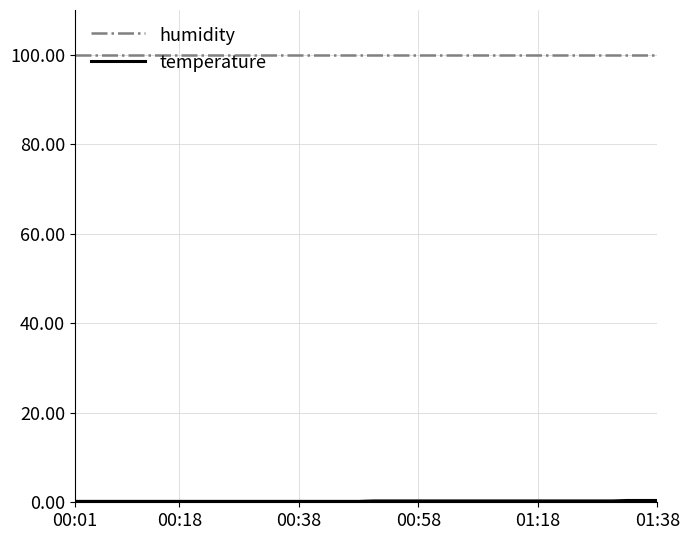

Is this an area chart (filled region under the line)?

No